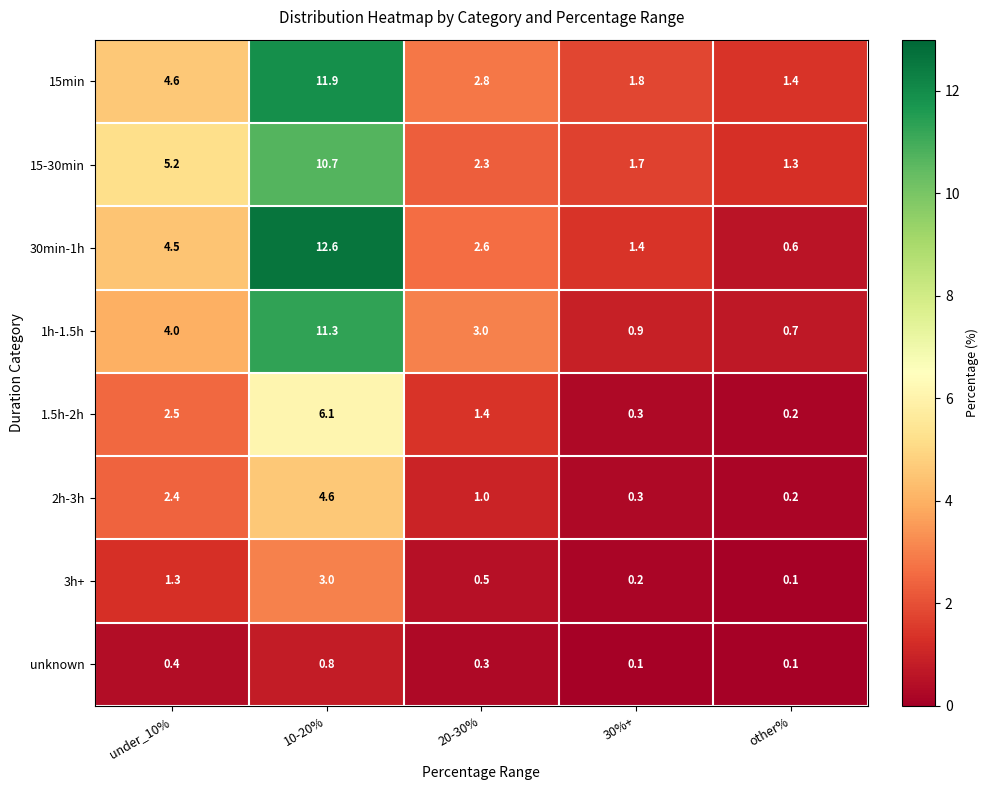

Between 10-20% and other%, which series saw the biggest shift?

30min-1h